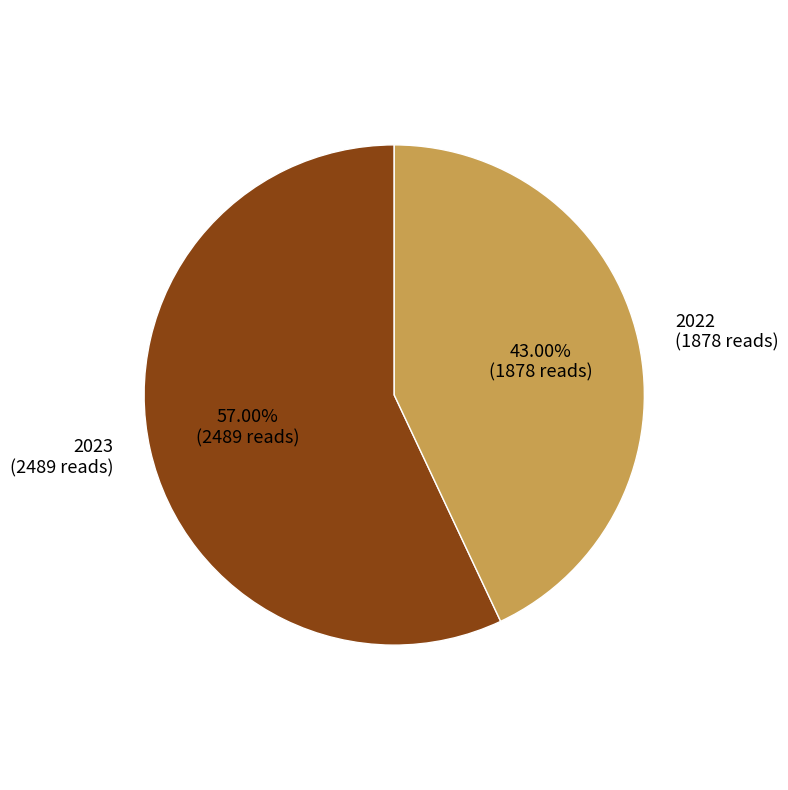

What is the total percentage of 2022 and 2023?

100.0%